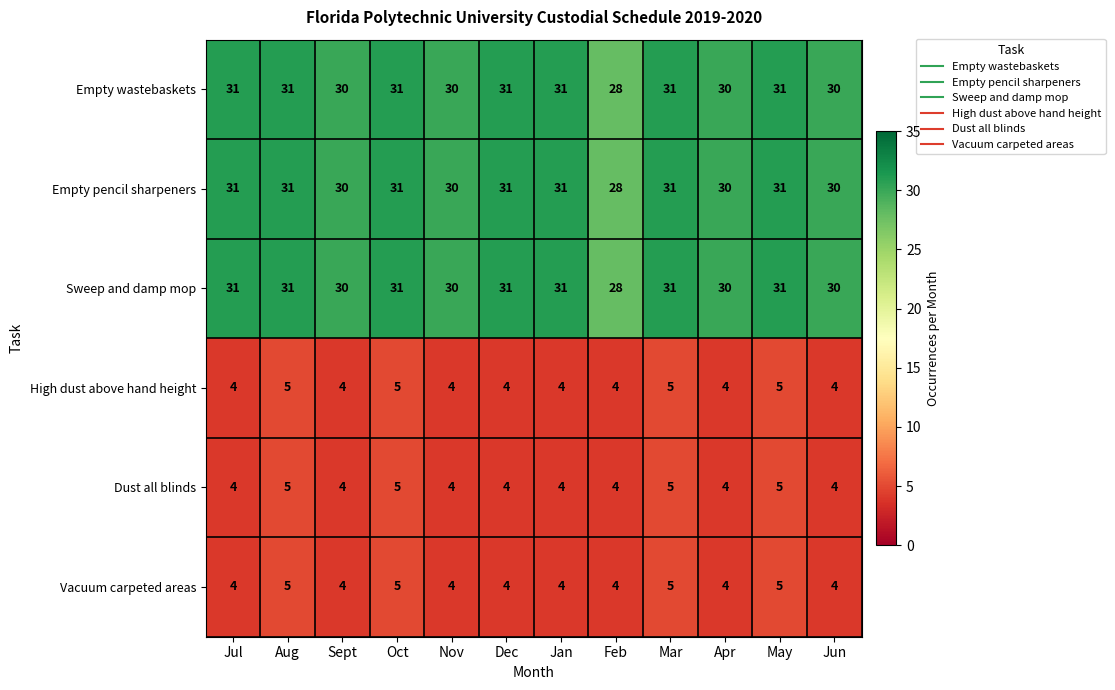

What is the difference between the highest and lowest values at Dec?

27